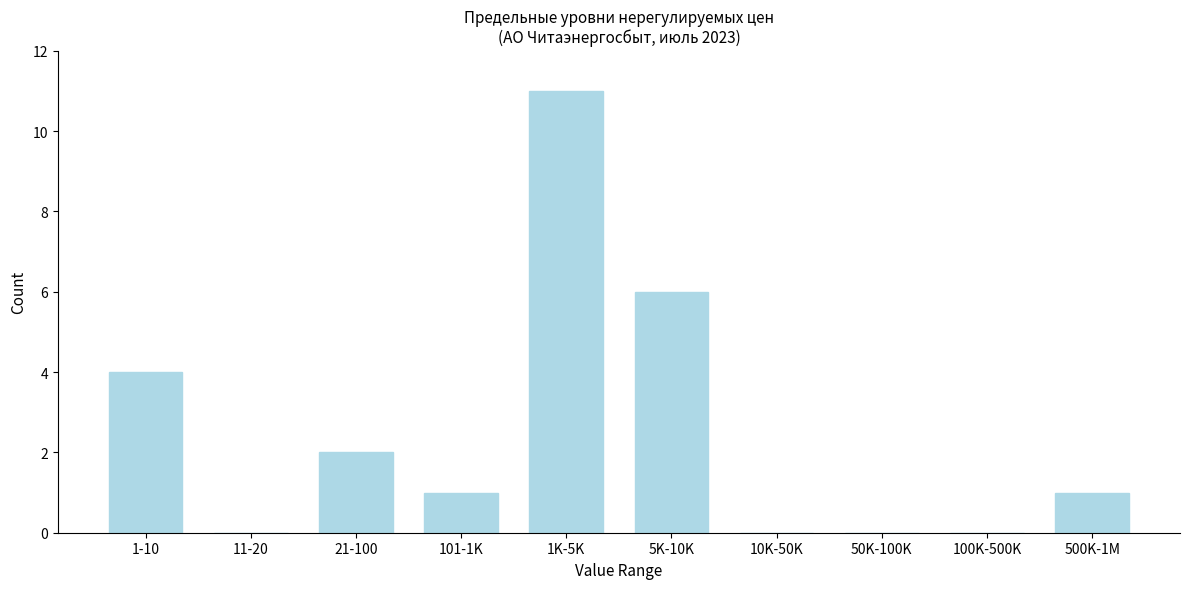

Reading left to right, transcribe all the data shown in this chart.

1-10=4	11-20=0	21-100=2	101-1K=1	1K-5K=11	5K-10K=6	10K-50K=0	50K-100K=0	100K-500K=0	500K-1M=1